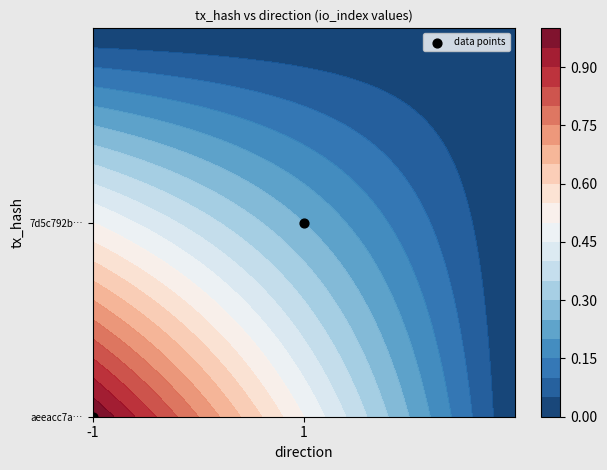

What is the difference between the maximum and minimum values?

1